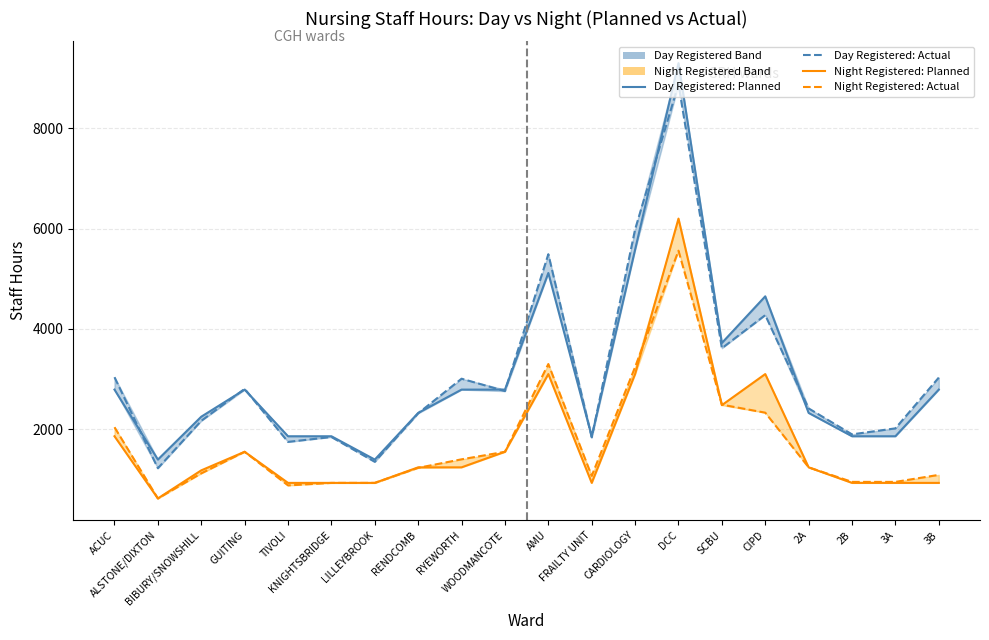

Does the chart have visible grid lines?

Yes